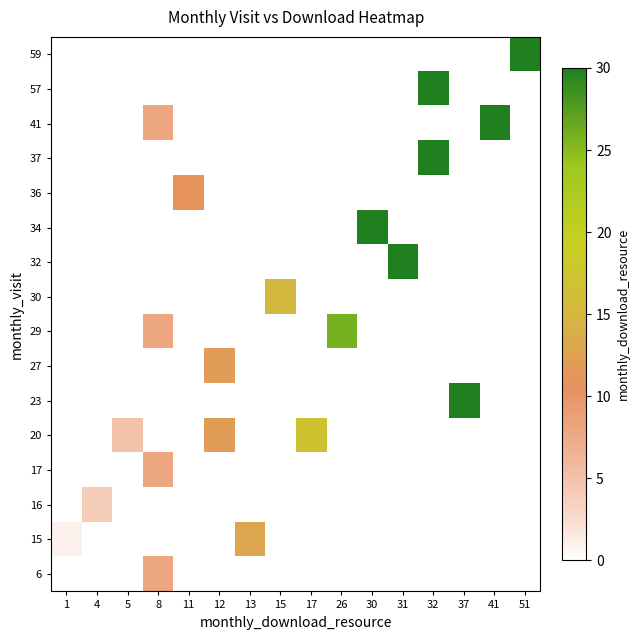

How many categories are shown in the chart?

16